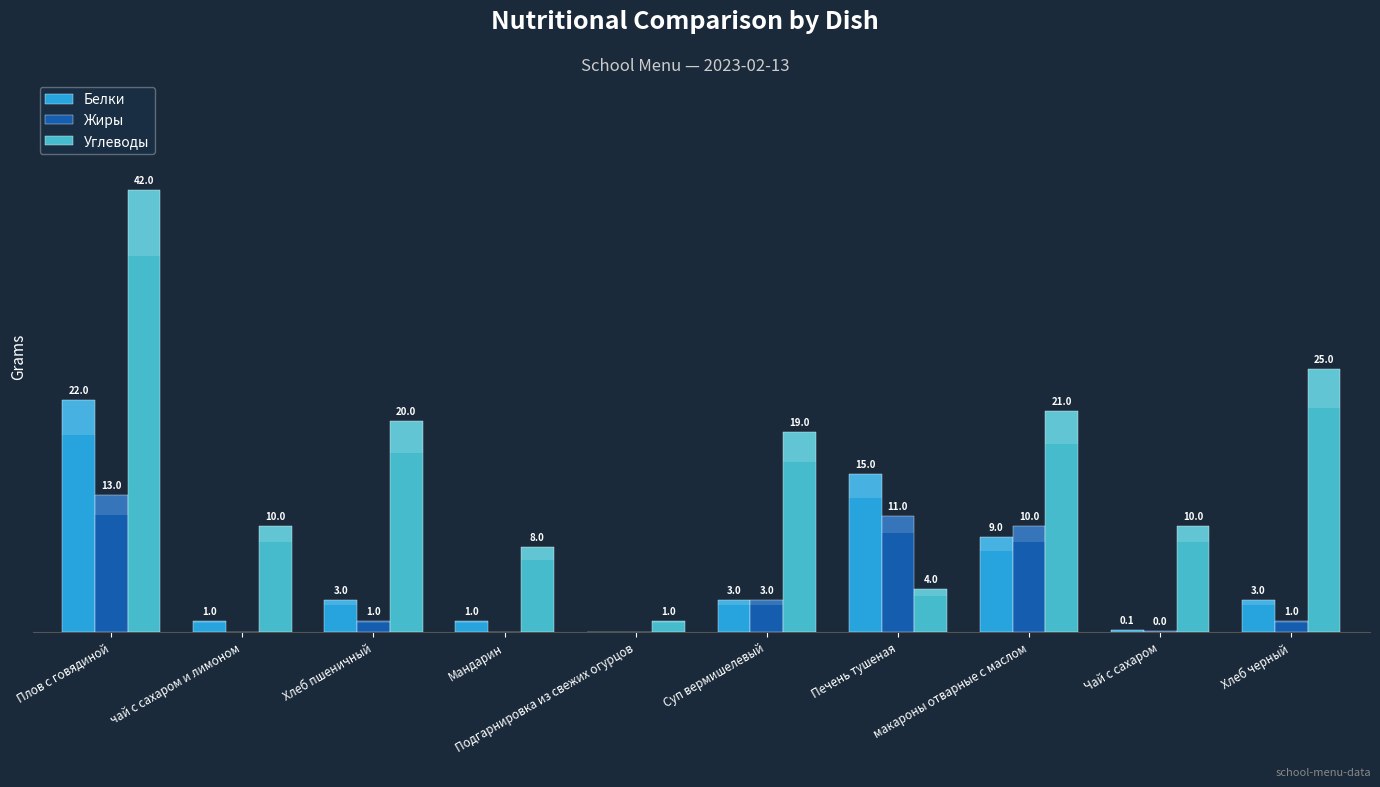

Which series has the largest total across all categories?

Углеводы